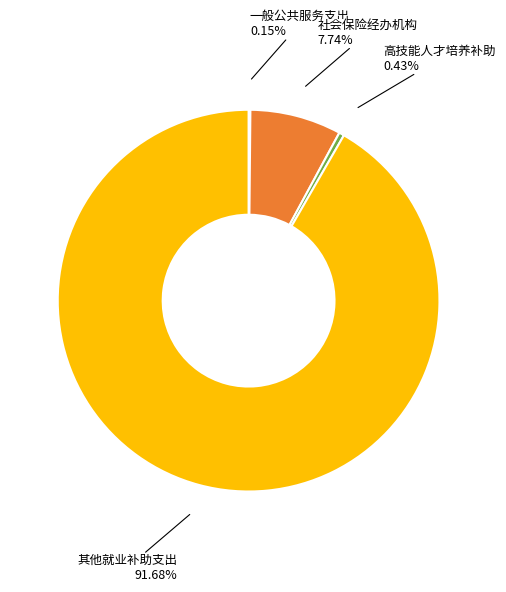

Does any single category account for the majority?

Yes